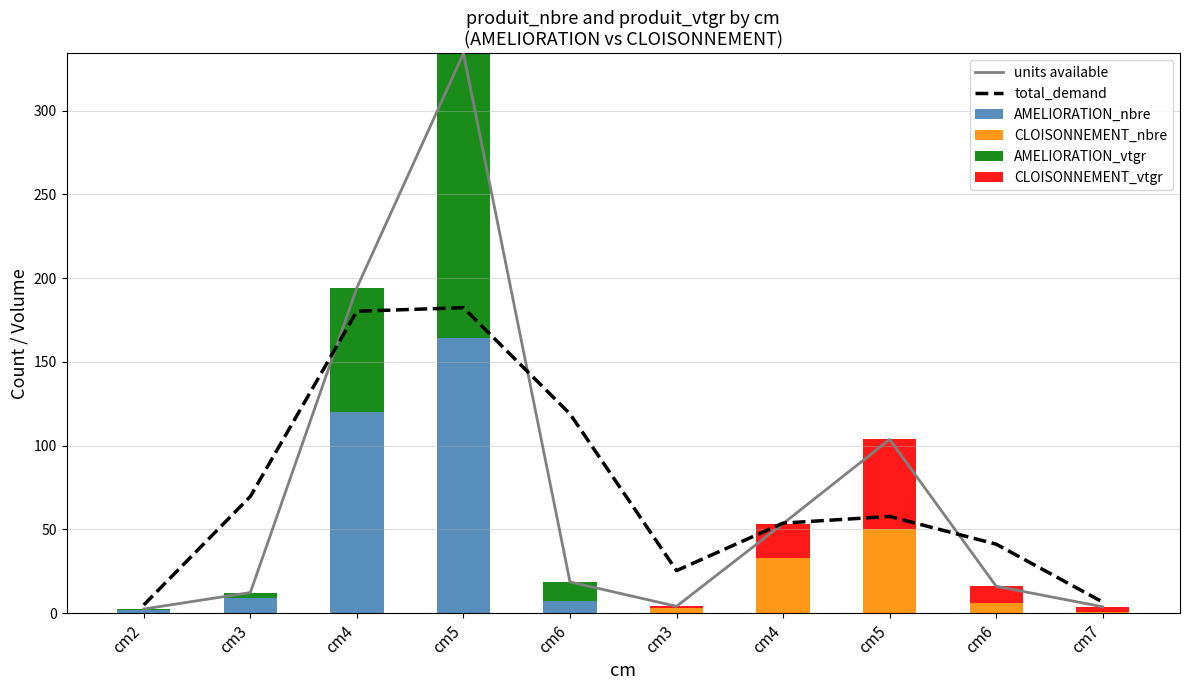

Reading left to right, extract all data points from this chart.

units available: cm2=2.5	cm3=12.3	cm4=194.2	cm5=334.1	cm6=18.7	cm3=4.1	cm4=53.5	cm5=103.7	cm6=16.1	cm7=3.8
total_demand: cm2=4.9	cm3=69.7	cm4=180.2	cm5=182.3	cm6=119.0	cm3=25.4	cm4=53.8	cm5=57.8	cm6=41.2	cm7=6.6
AMELIORATION_nbre: cm2=2.0	cm3=9.0	cm4=120.0	cm5=164.0	cm6=7.0	cm3=0.0	cm4=0.0	cm5=0.0	cm6=0.0	cm7=0.0
CLOISONNEMENT_nbre: cm2=0.0	cm3=0.0	cm4=0.0	cm5=0.0	cm6=0.0	cm3=3.0	cm4=33.0	cm5=50.0	cm6=6.0	cm7=1.0
AMELIORATION_vtgr: cm2=0.5	cm3=3.3	cm4=74.2	cm5=170.1	cm6=11.7	cm3=0.0	cm4=0.0	cm5=0.0	cm6=0.0	cm7=0.0
CLOISONNEMENT_vtgr: cm2=0.0	cm3=0.0	cm4=0.0	cm5=0.0	cm6=0.0	cm3=1.1	cm4=20.5	cm5=53.7	cm6=10.1	cm7=2.8